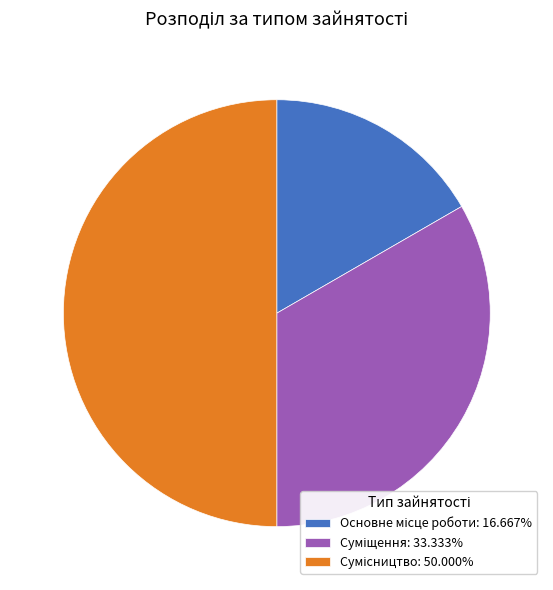

Rank the categories by value from highest to lowest.

Сумісництво, Суміщення, Основне місце роботи